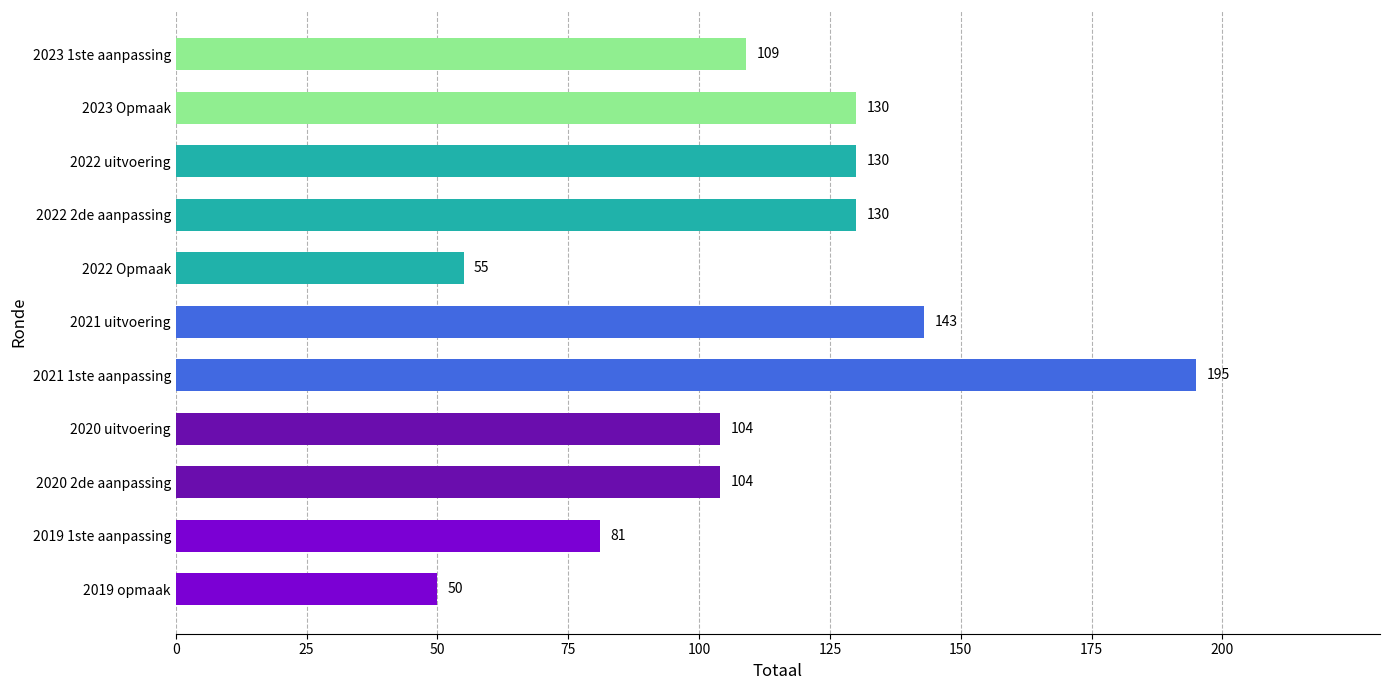

Reading bottom to top, list all the values displayed in this chart.

2019 opmaak=50	2019 1ste aanpassing=81	2020 2de aanpassing=104	2020 uitvoering=104	2021 1ste aanpassing=195	2021 uitvoering=143	2022 Opmaak=55	2022 2de aanpassing=130	2022 uitvoering=130	2023 Opmaak=130	2023 1ste aanpassing=109